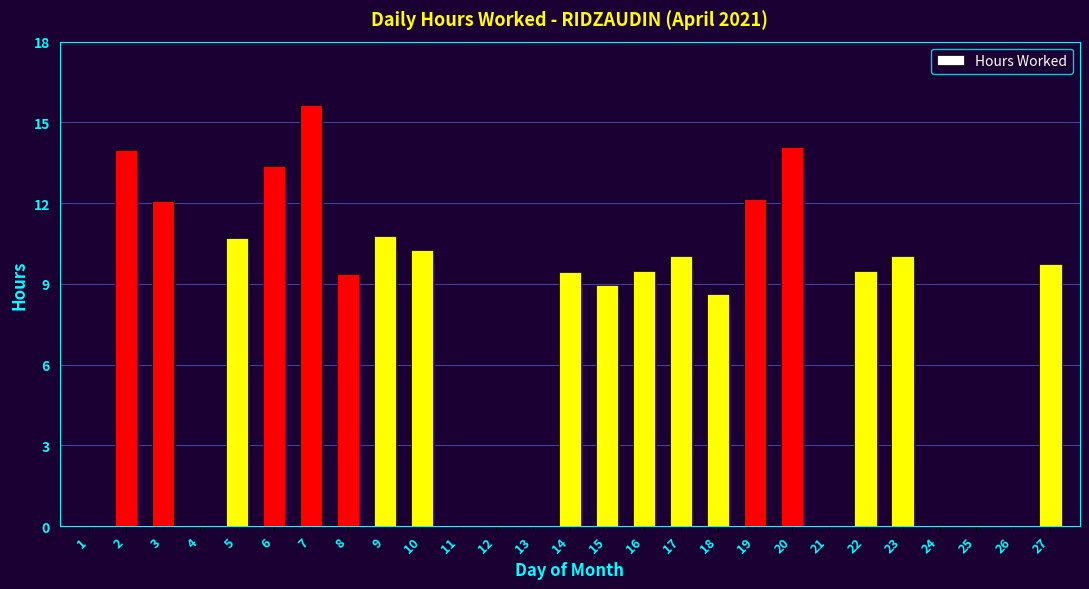

Reading left to right, what are all the values shown in this chart?

1=0.0	2=14.0	3=12.1	4=0.0	5=10.7	6=13.4	7=15.6	8=9.3	9=10.8	10=10.2	11=0.0	12=0.0	13=0.0	14=9.4	15=8.9	16=9.5	17=10.0	18=8.6	19=12.2	20=14.1	21=0.0	22=9.5	23=10.1	24=0.0	25=0.0	26=0.0	27=9.8